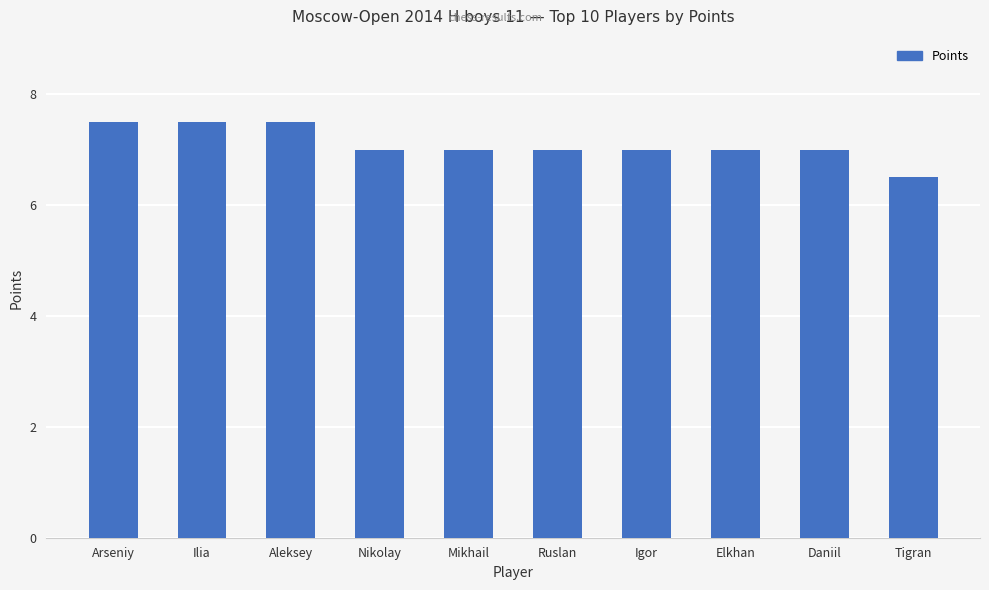

Reading left to right, extract all data points from this chart.

Arseniy=7.5	Ilia=7.5	Aleksey=7.5	Nikolay=7.0	Mikhail=7.0	Ruslan=7.0	Igor=7.0	Elkhan=7.0	Daniil=7.0	Tigran=6.5